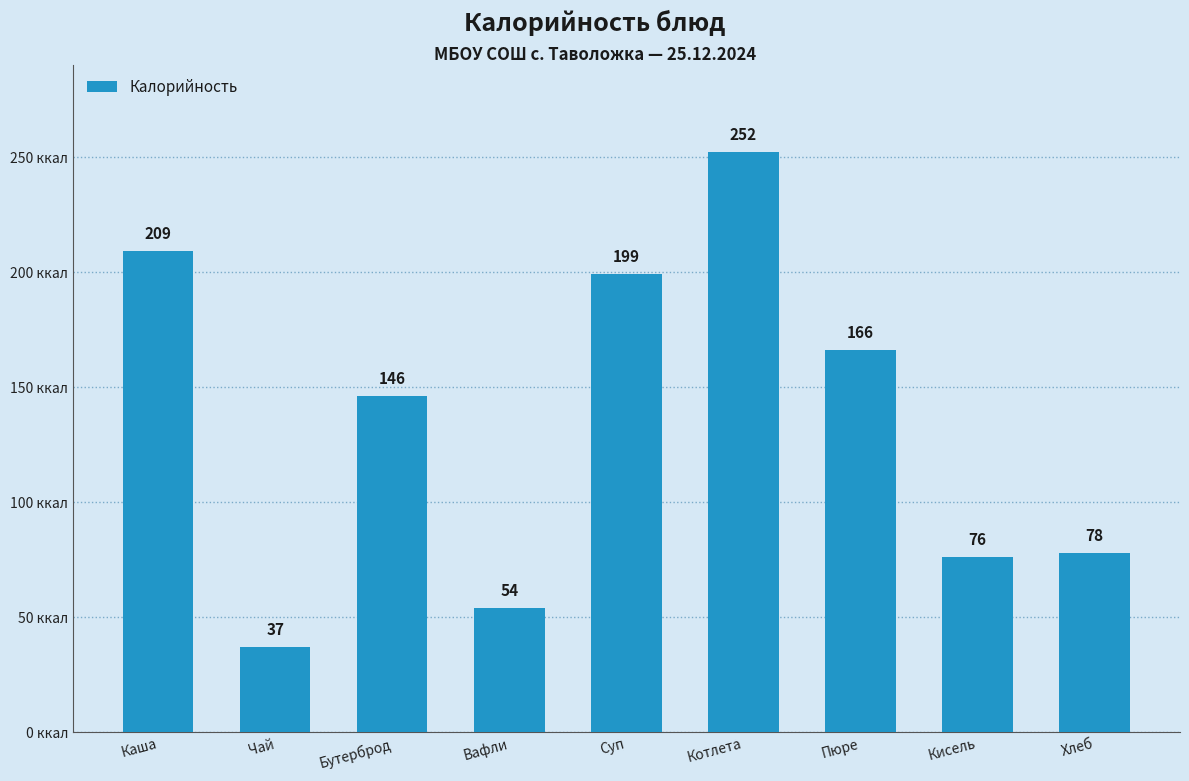

List the labels in order of value, largest first.

Котлета, Каша, Суп, Пюре, Бутерброд, Хлеб, Кисель, Вафли, Чай